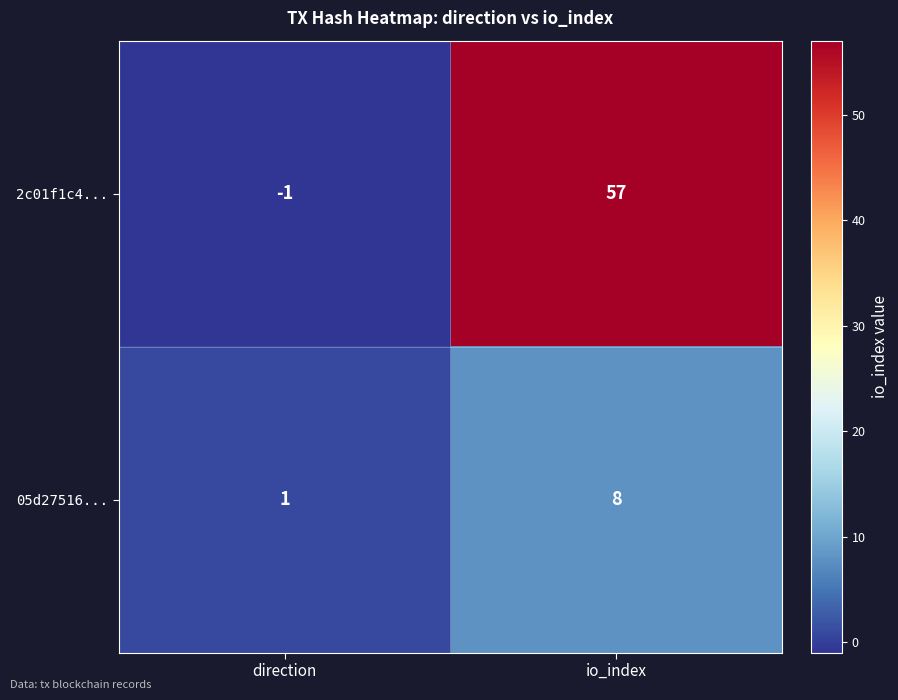

What is the total value across all series at io_index?

65